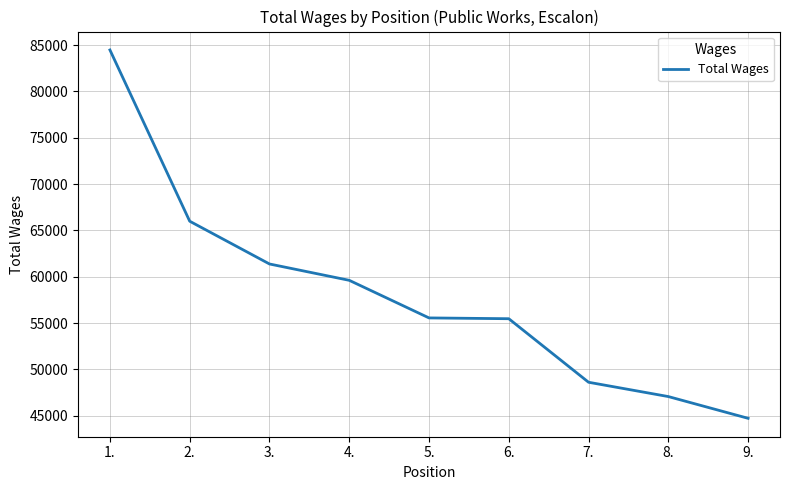

Is it true that the value at 1. is 32877?

False